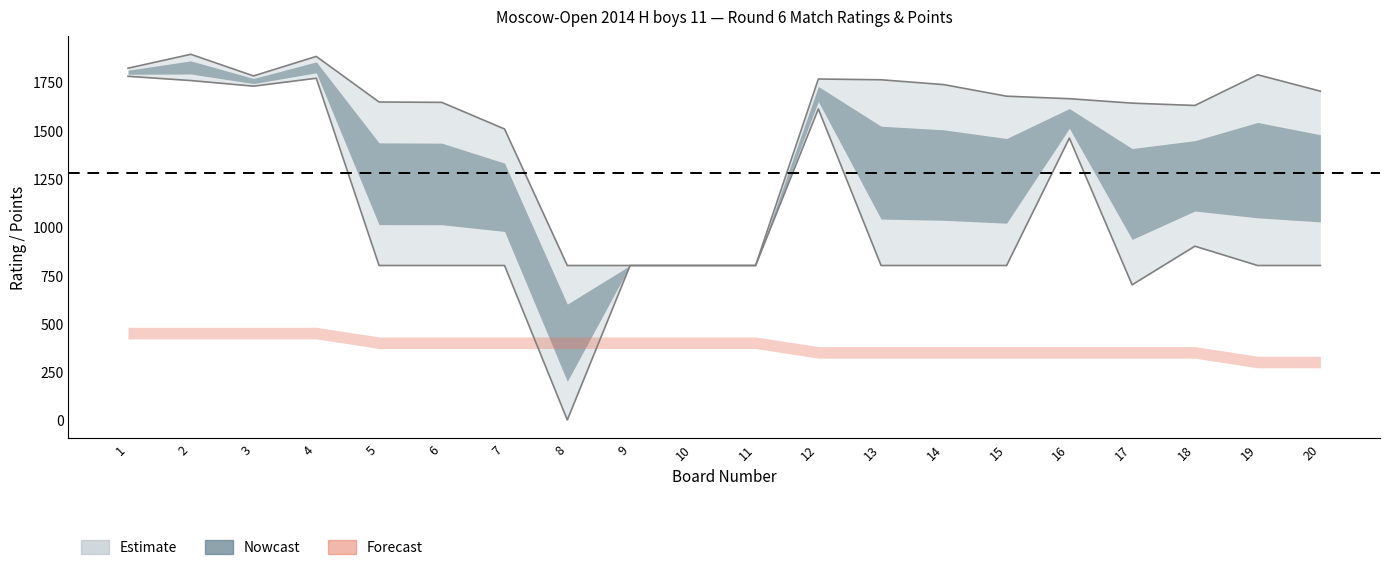

At which label does Black Rating first exceed 800?

1